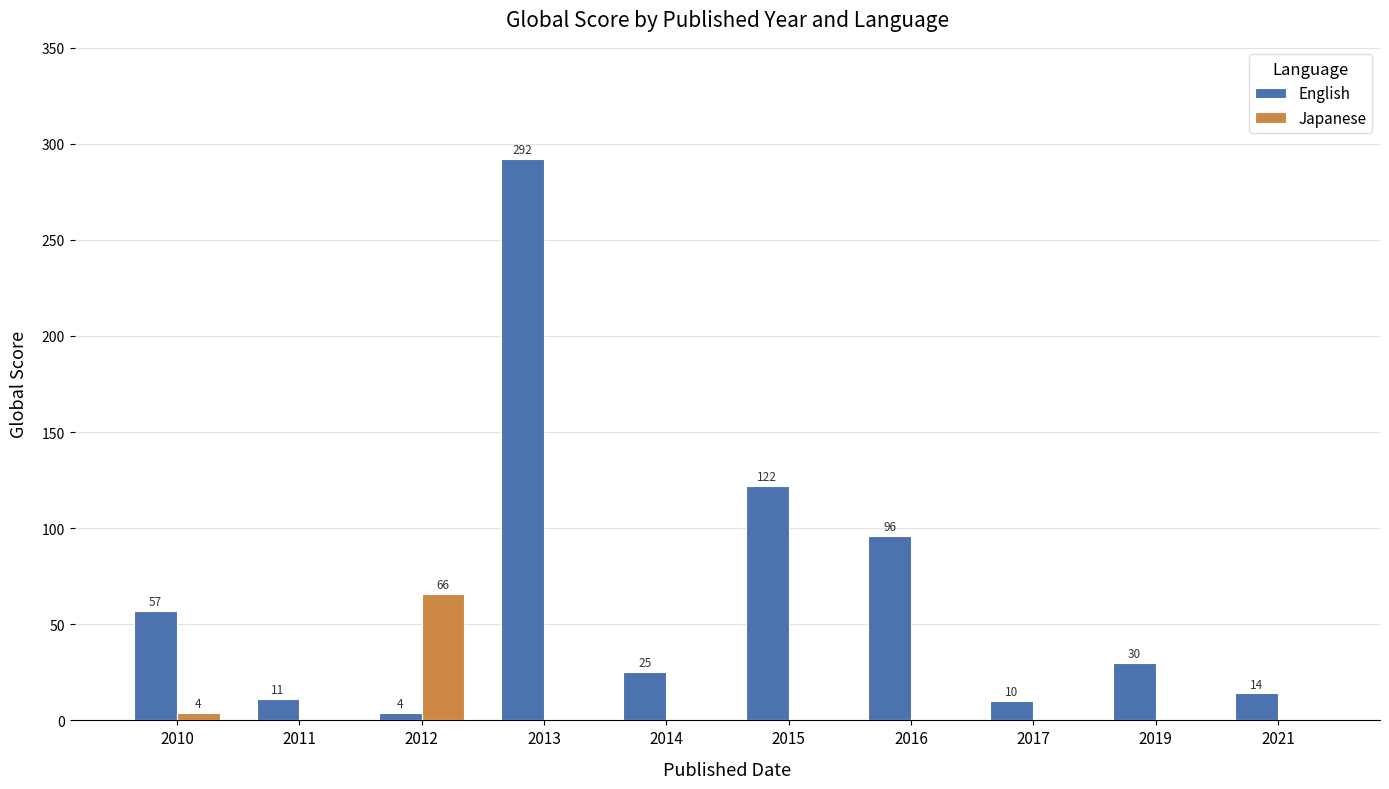

What is the total value across all series at 2019?

30